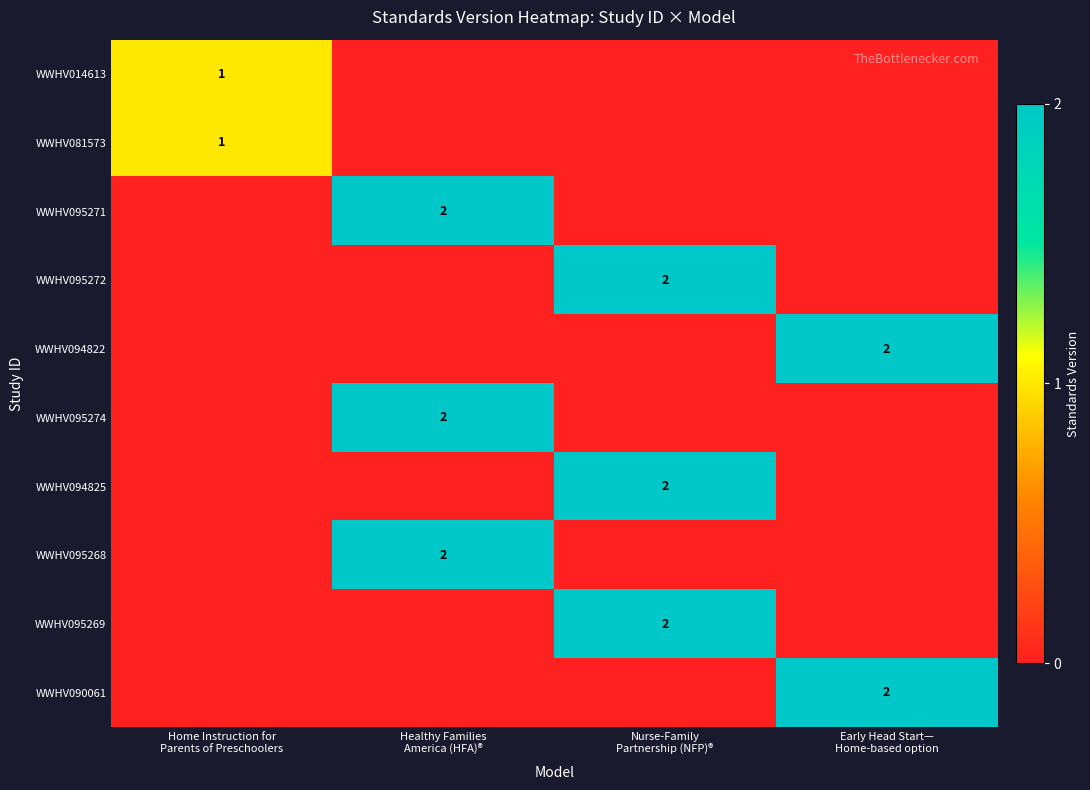

At how many categories does at least one series exceed 0?

4